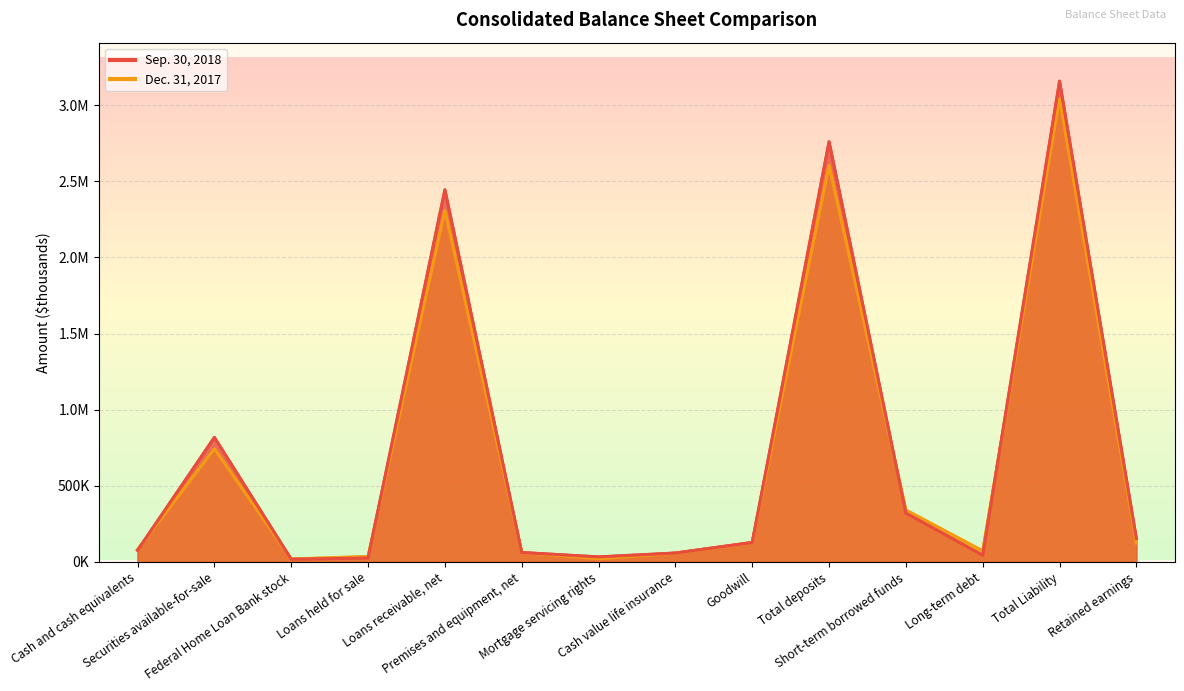

How many data points does each series have?

14